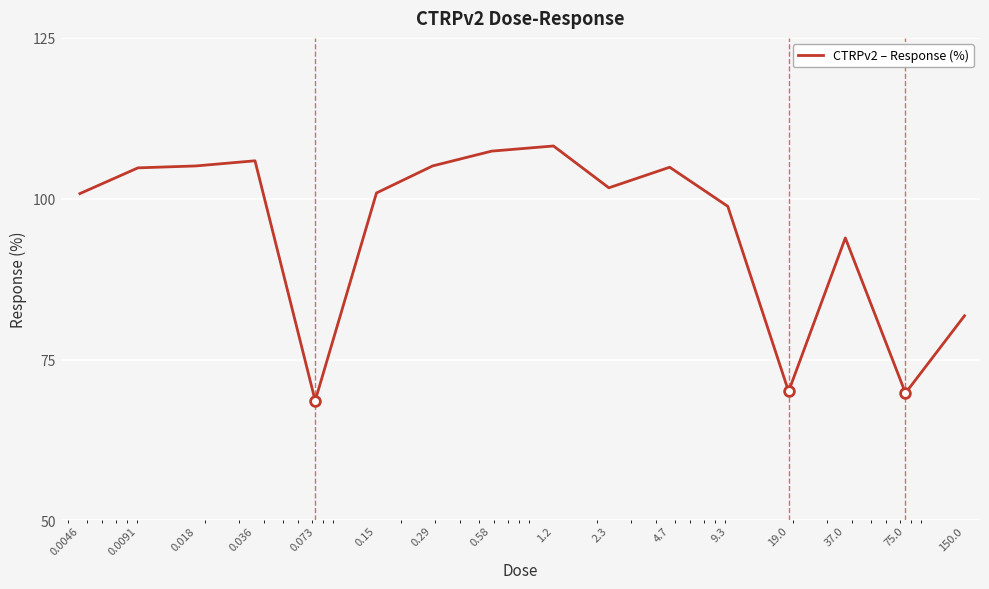

What is the maximum value shown in the chart?

108.2